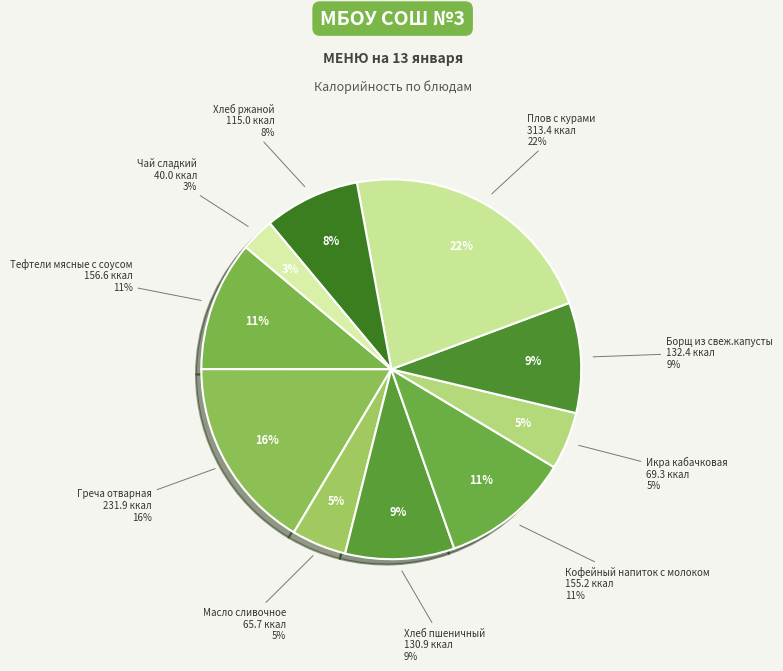

Is there any slice that represents more than half of the pie?

No